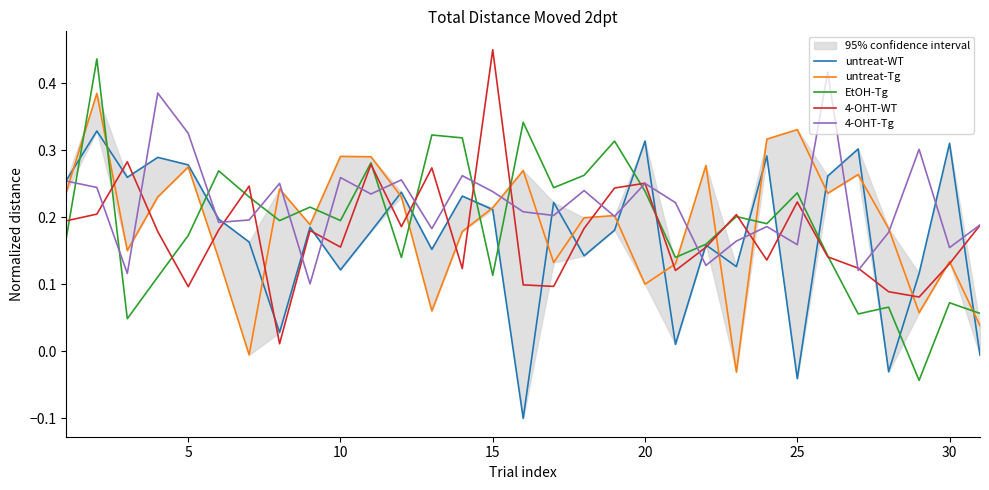

Rank the series by their maximum value, from lowest to highest.

untreat-WT, untreat-Tg, 4-OHT-Tg, EtOH-Tg, 4-OHT-WT